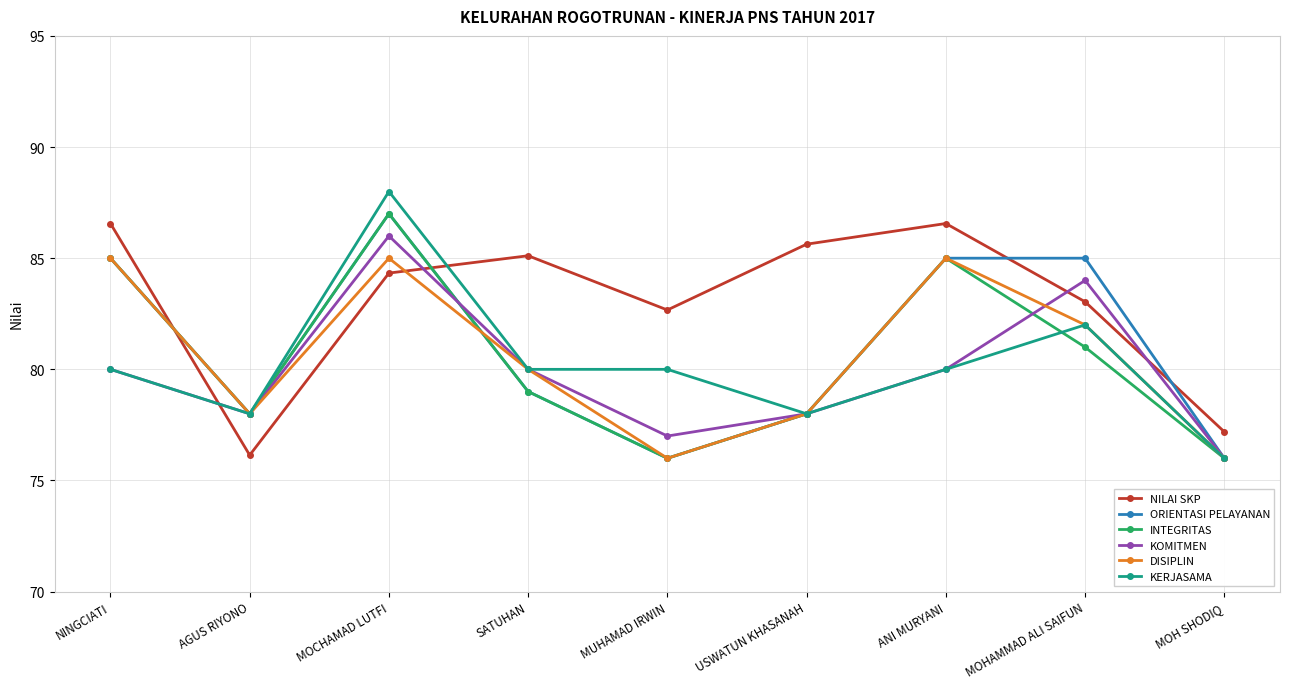

Does the chart display data point markers on the line(s)?

Yes